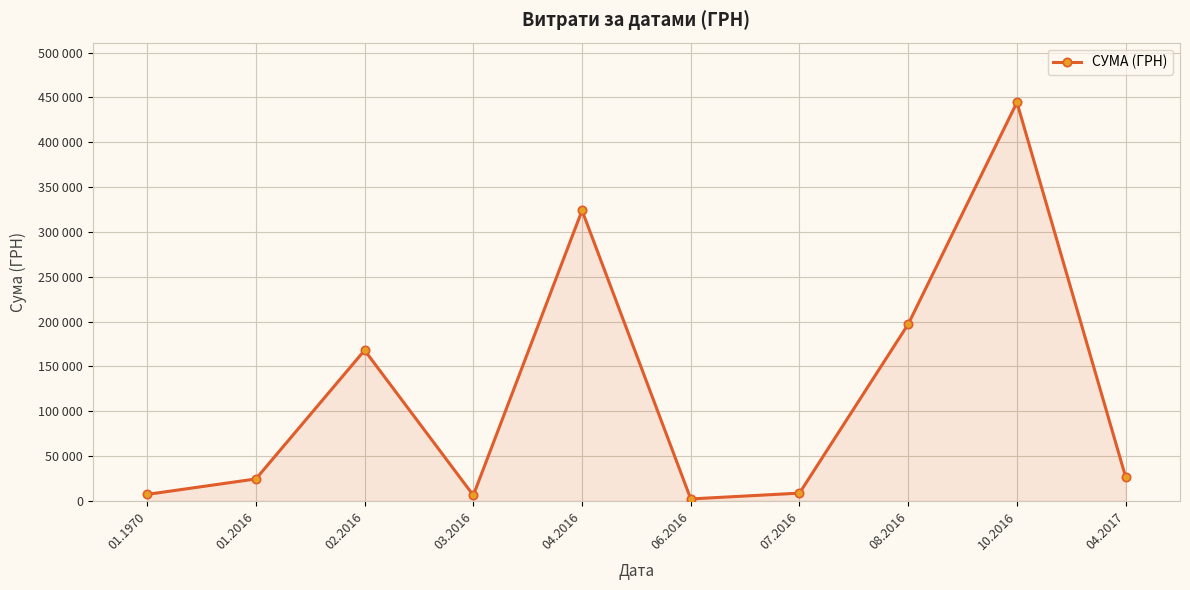

What is the difference between the values at 01.2016 and 02.2016?

143529.6